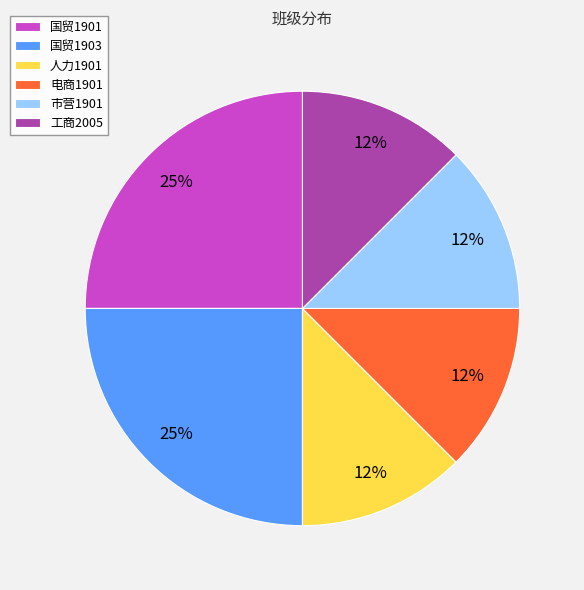

Which has a higher value, 国贸1901 or 电商1901?

国贸1901